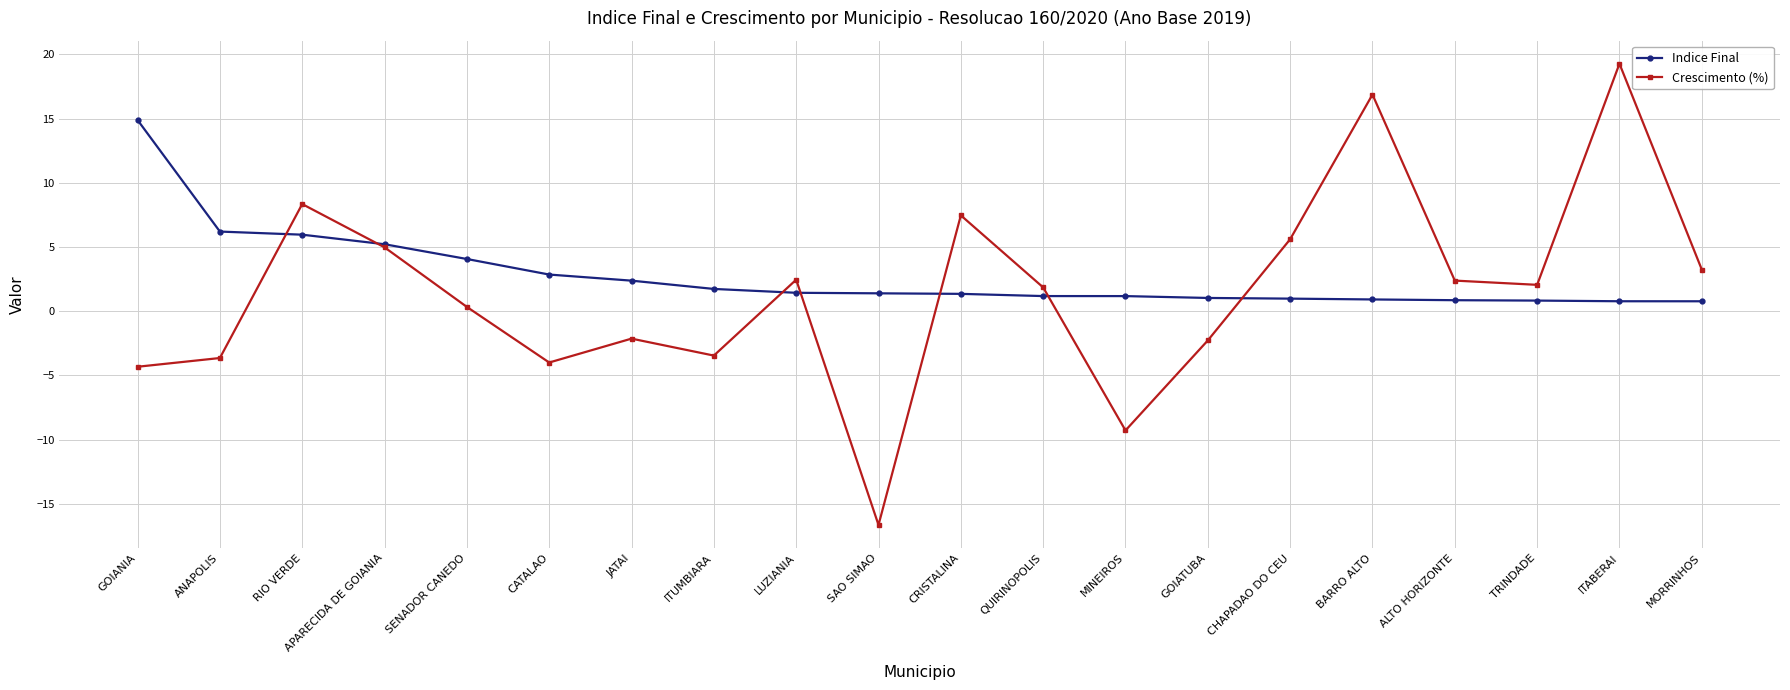

The value of Indice Final at SAO SIMAO is 1.4. True or false?

True